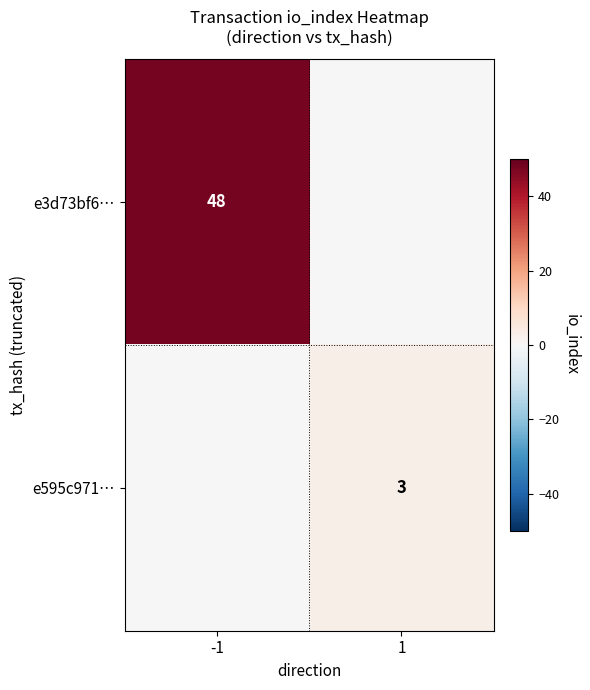

What is the spread (max minus min) of values at -1?

48